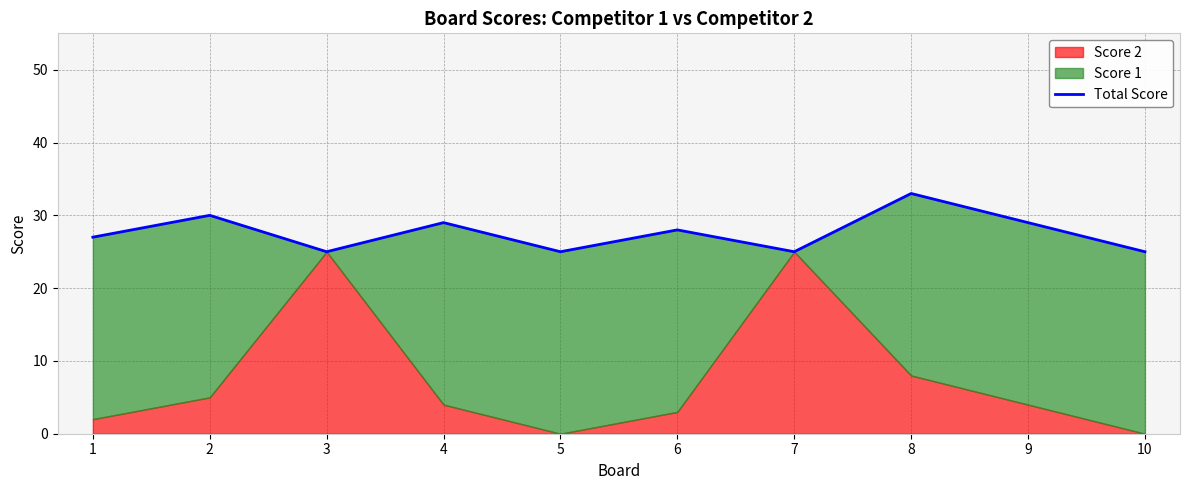

Between 3 and 7, which is larger?

3